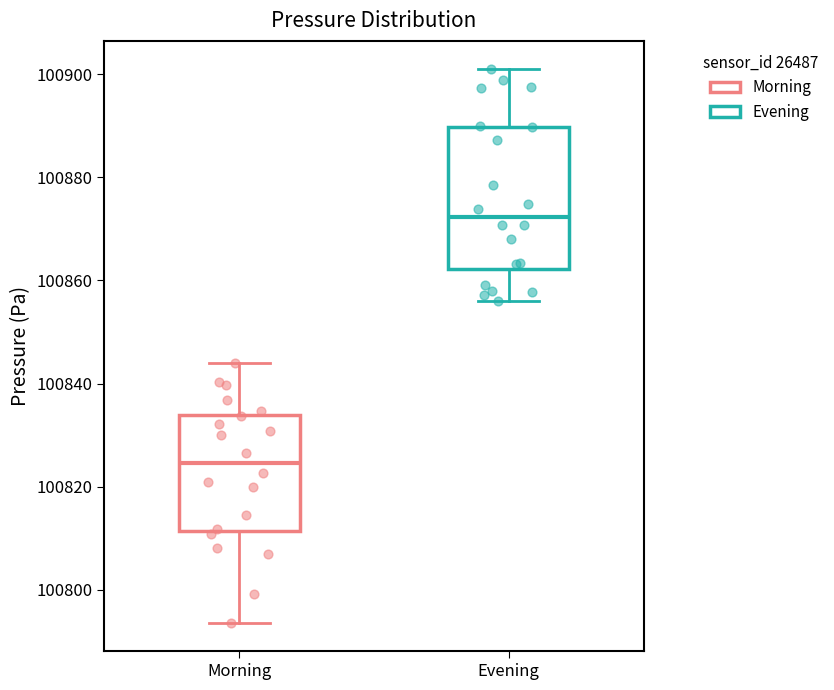

Which box is the tallest, from its lower edge to its upper edge?

Evening